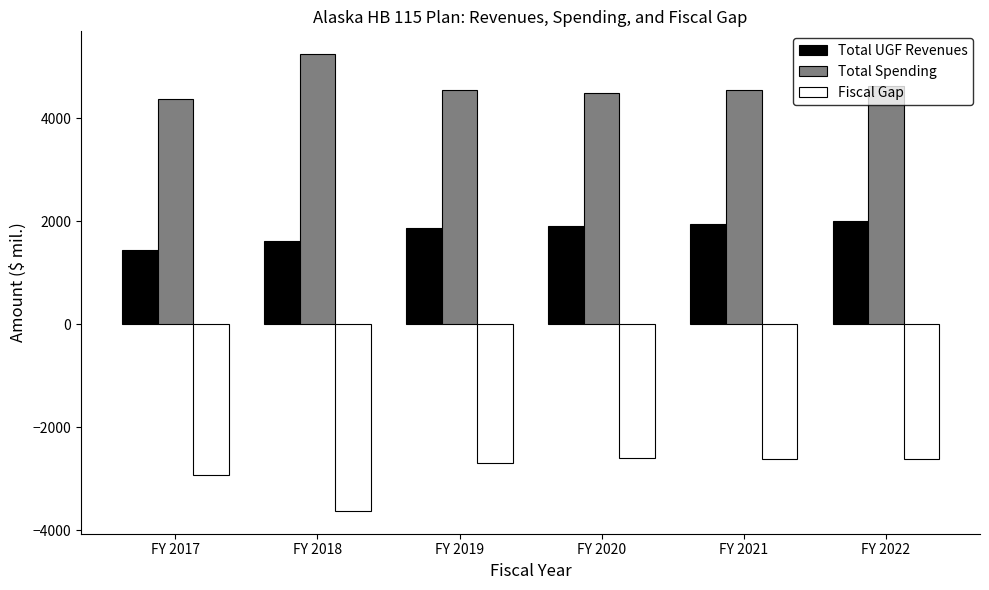

Which series has the largest total across all categories?

Total Spending